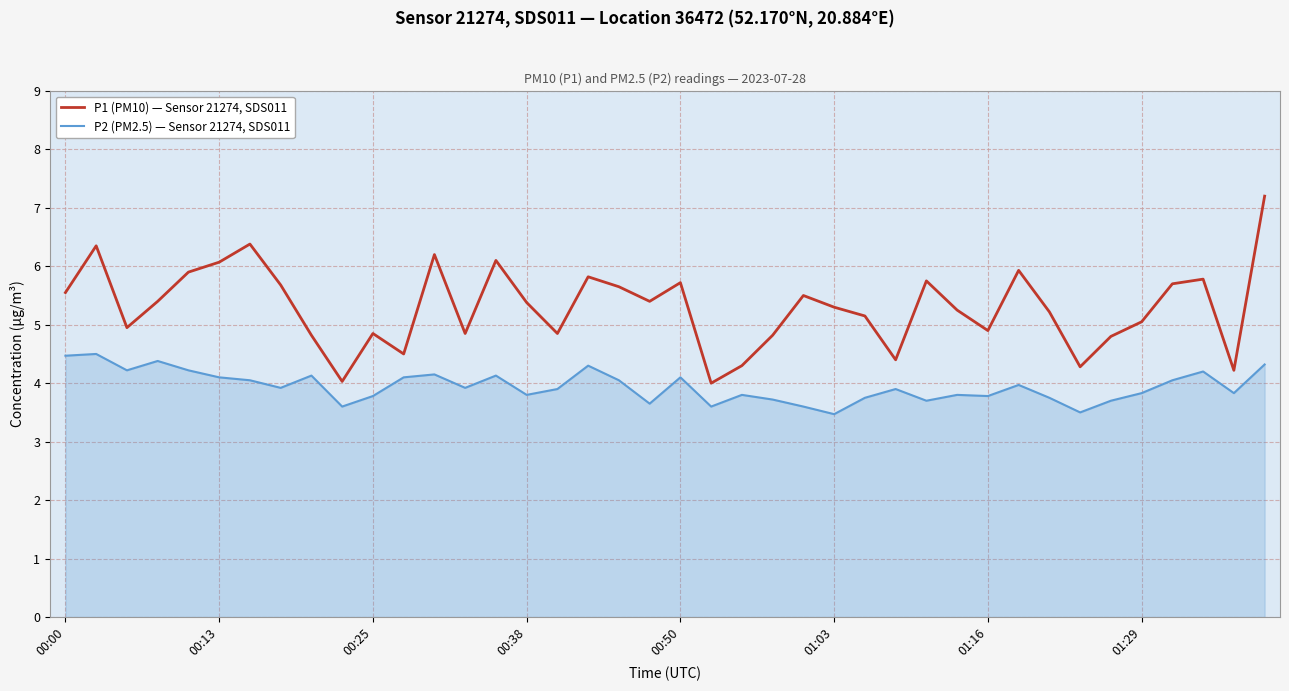

Which series has the largest total across all categories?

P1 (PM10) — Sensor 21274, SDS011